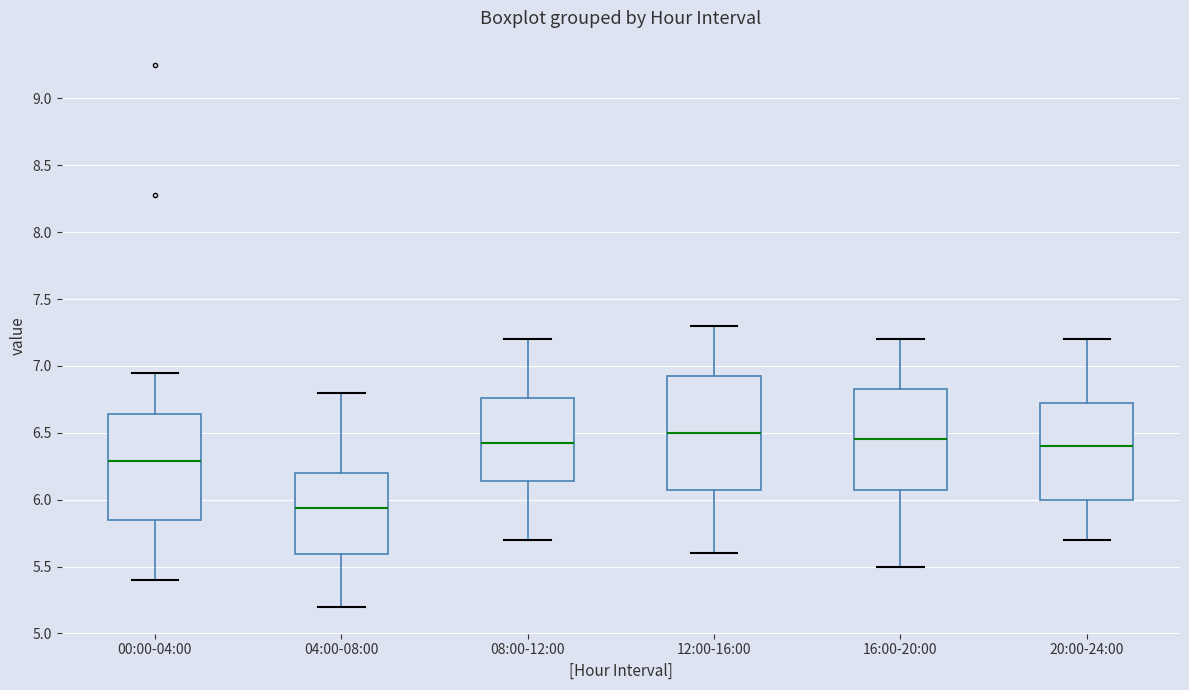

Comparing the boxes themselves (not the whiskers), which one is the tallest?

12:00-16:00